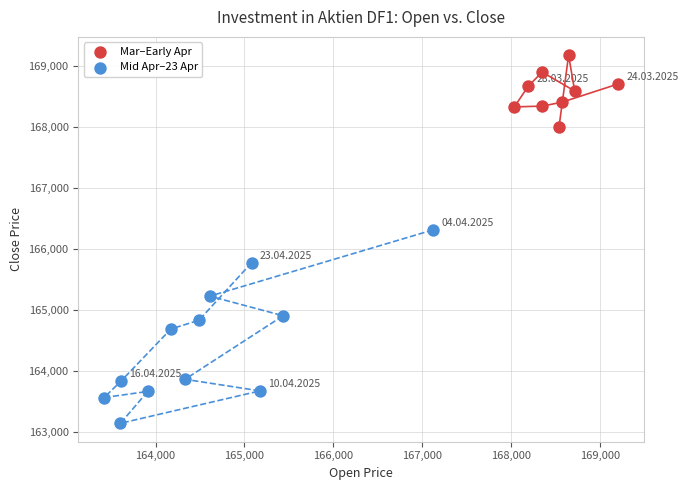

Which series contains the lowest Y value?

Mid Apr–23 Apr